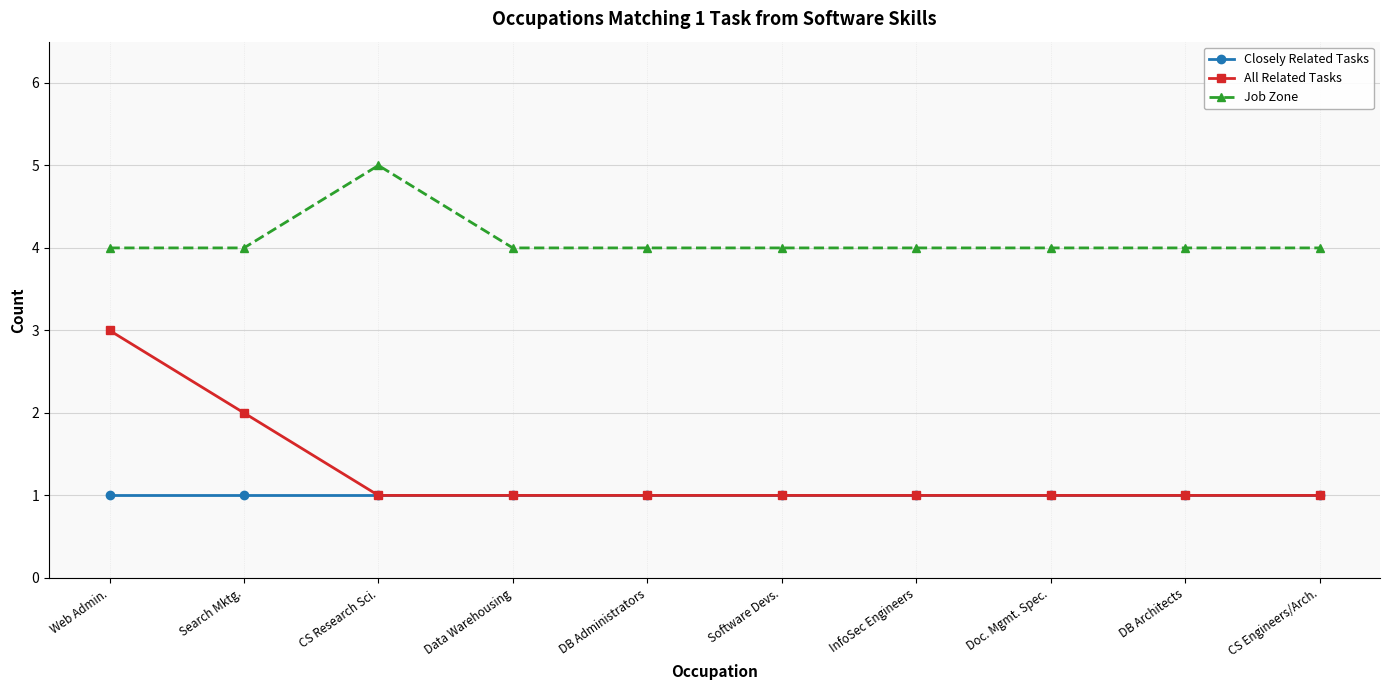

What is the lowest value of the Closely Related Tasks series?

1